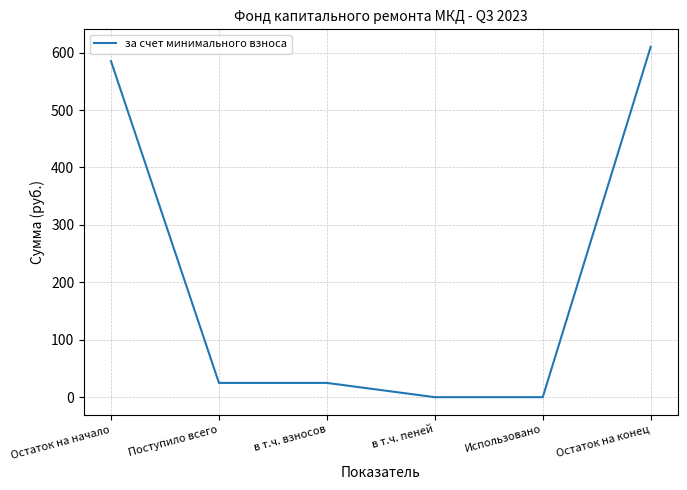

The chart shows a value of 0.0 at в т.ч. пеней. True or false?

True